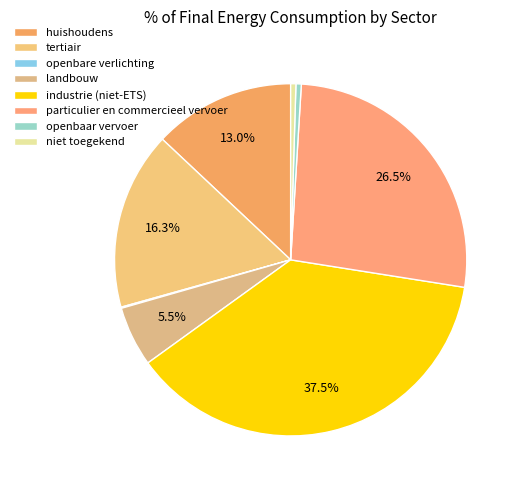

Is there any slice that represents more than half of the pie?

No